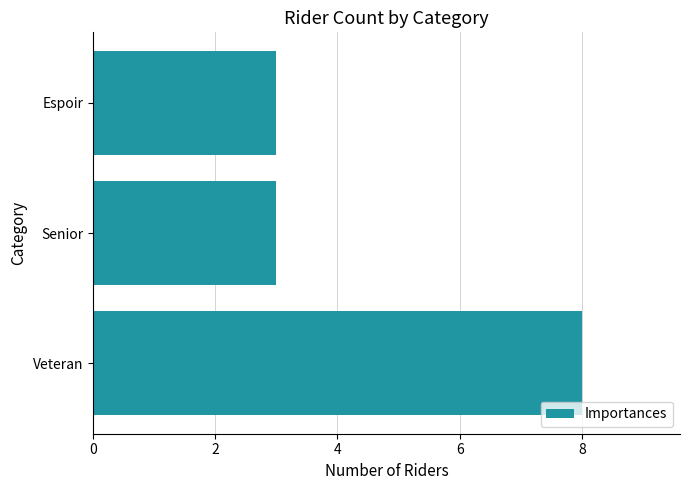

The value at Veteran is 8. True or false?

True